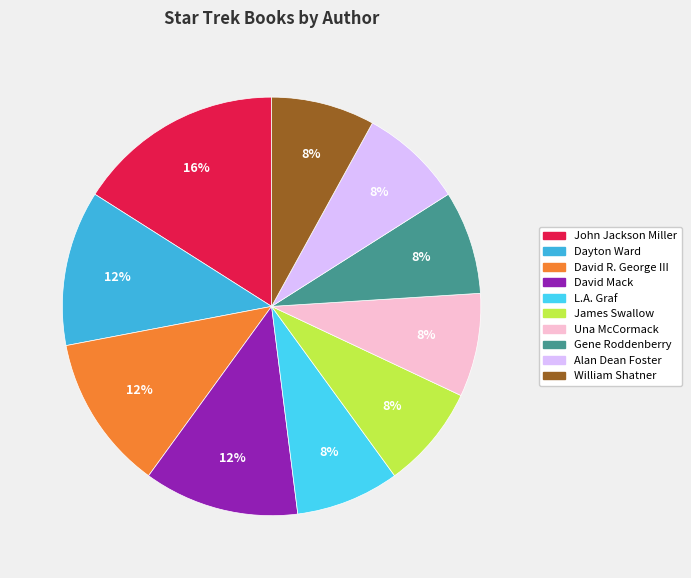

What percentage is the James Swallow slice, to the nearest percent?

8%